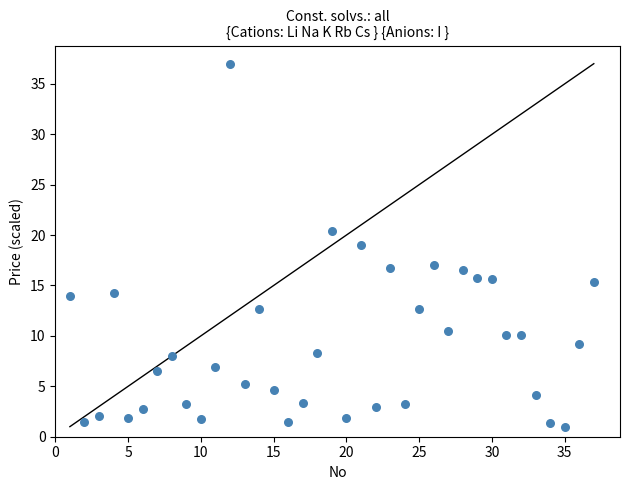

What is the range of Y values (max minus min)?

36.0